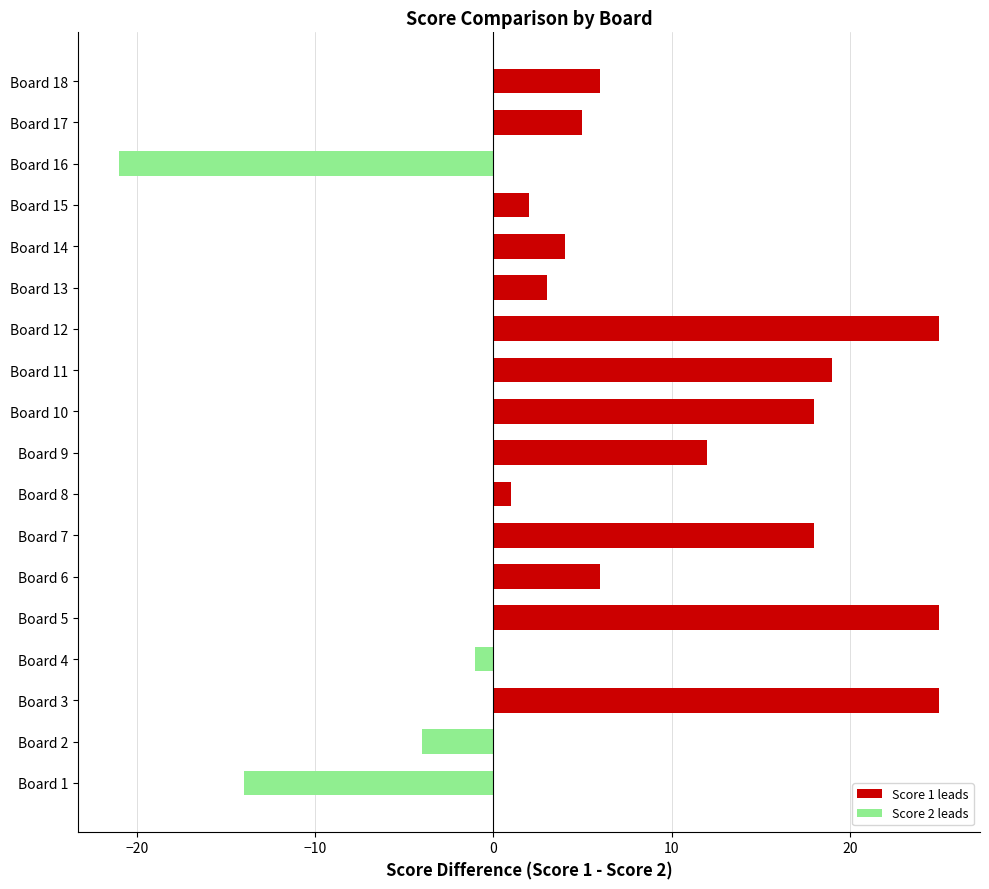

Are the bars grouped side by side (vs. stacked)?

Yes